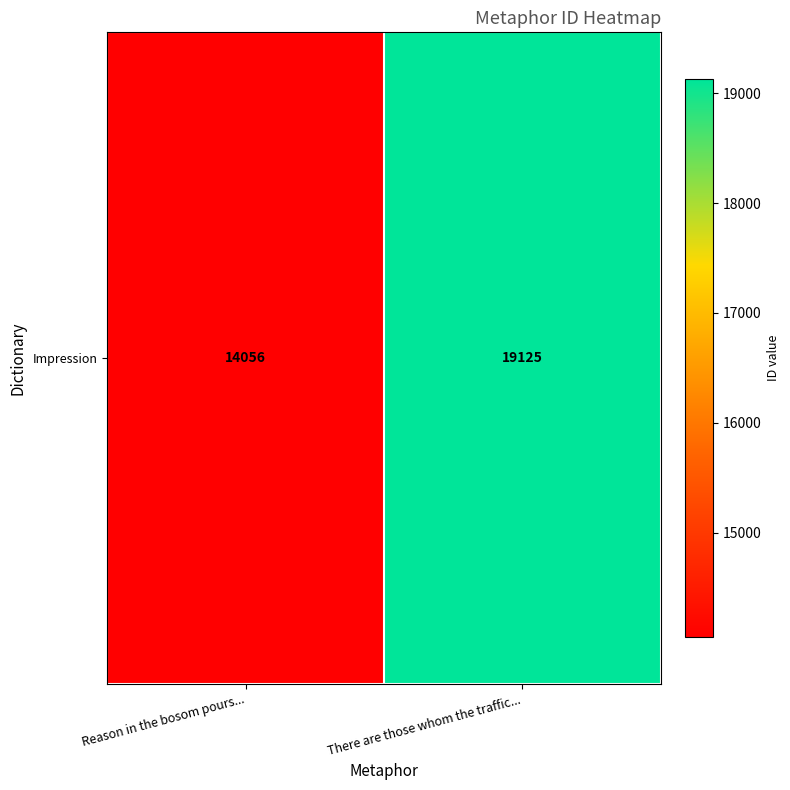

What is the change in value from Reason in the bosom pours... to There are those whom the traffic...?

+5069